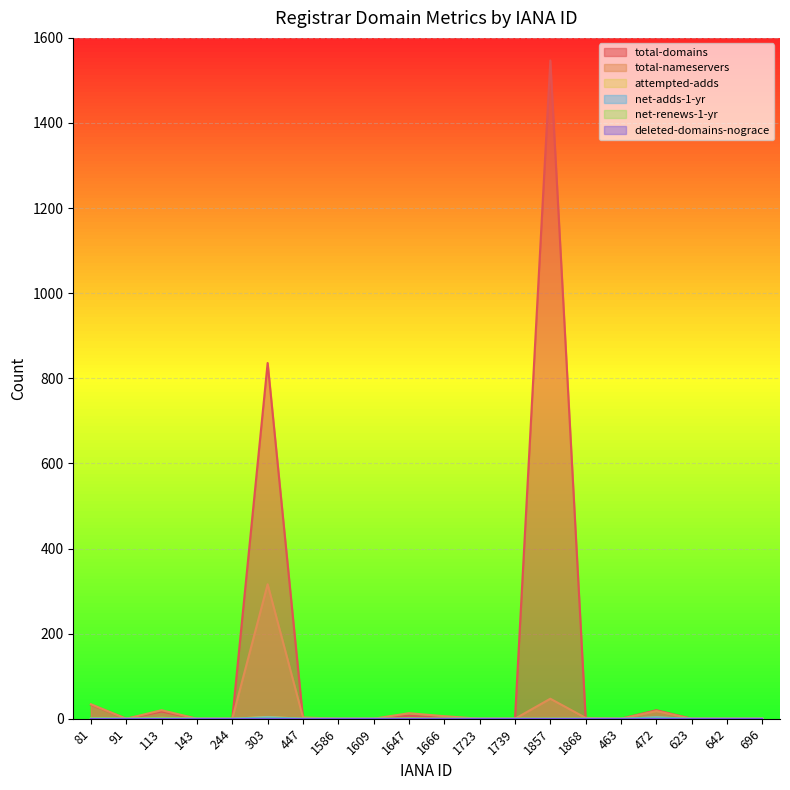

True or false: net-adds-1-yr and total-domains intersect in this chart.

False